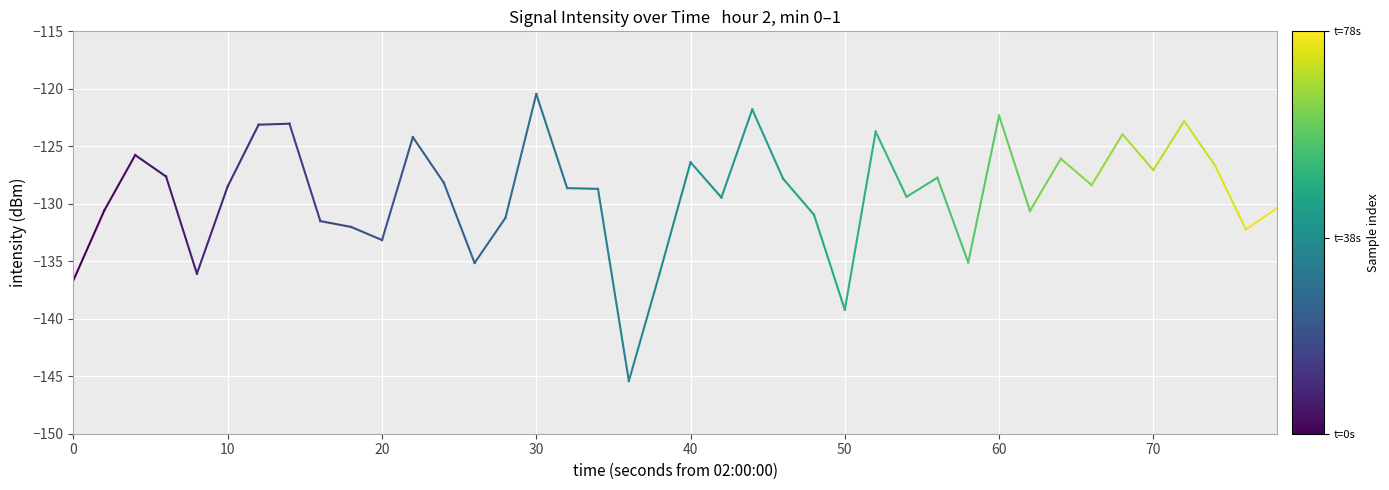

How many distinct data groups are displayed?

1